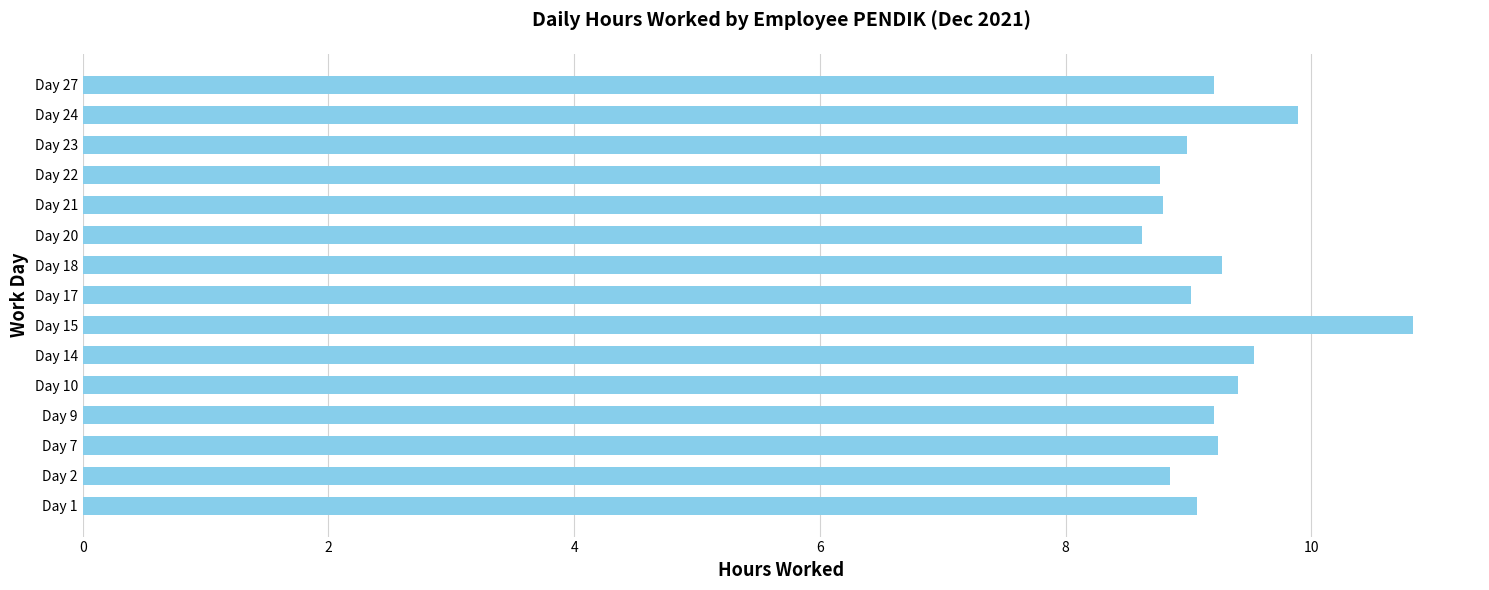

At which category does the chart reach its peak across all series?

Day 15